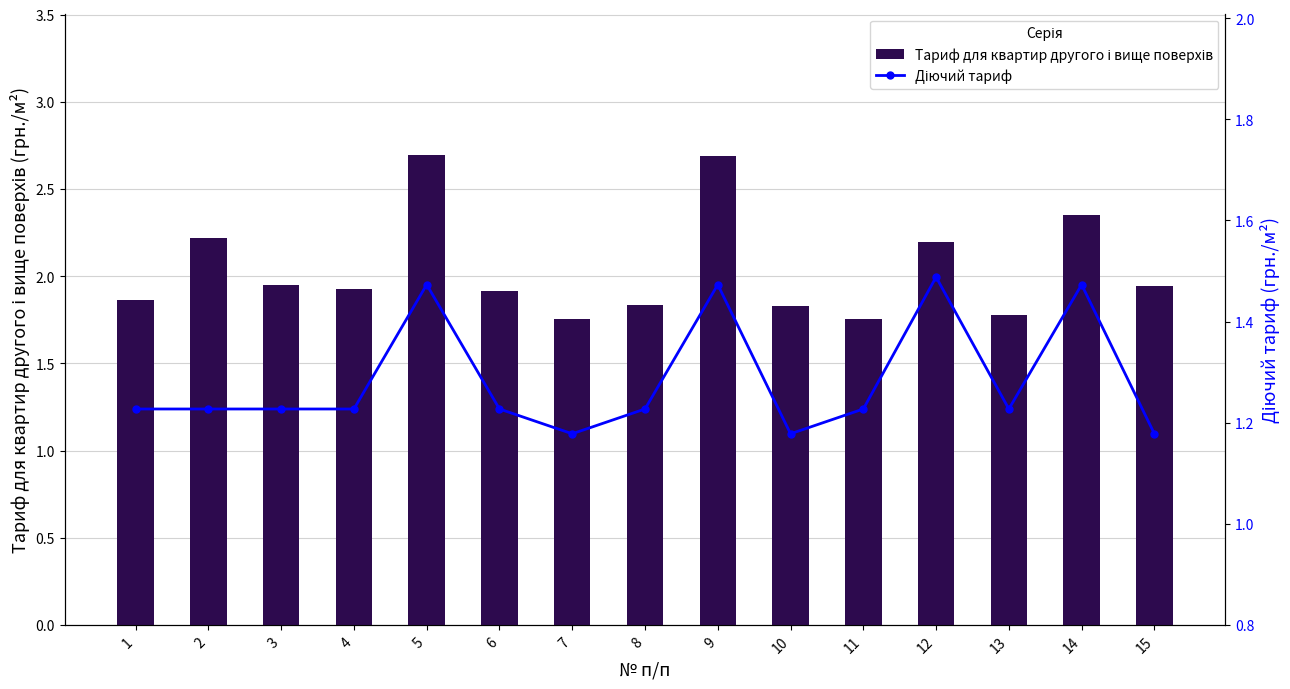

At how many categories does at least one series exceed 1?

15